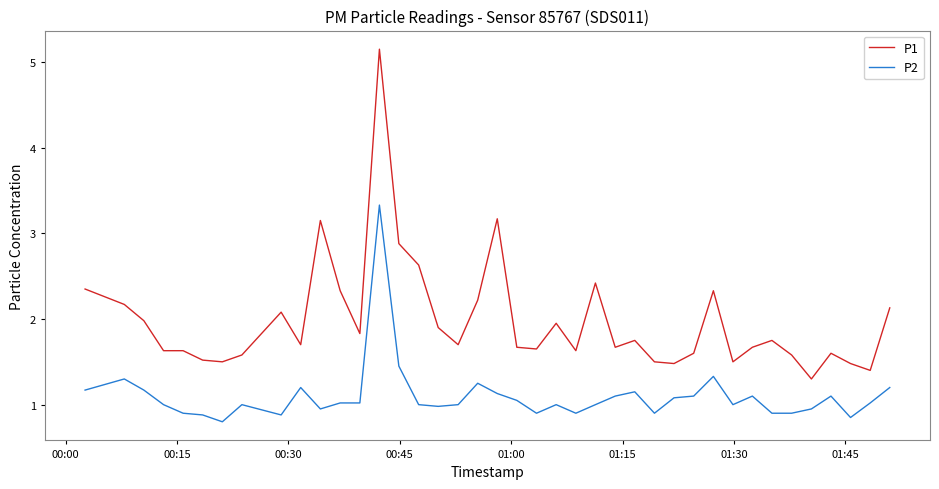

What is the highest value of the P2 series?

3.3